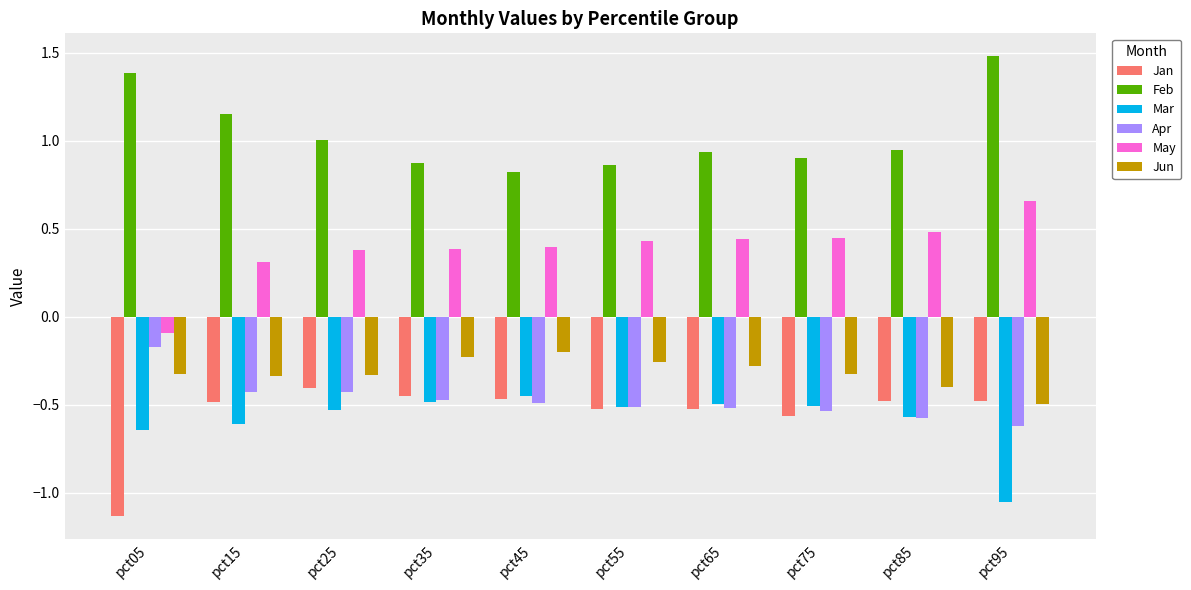

What is the difference between the highest and lowest values at pct75?

1.5